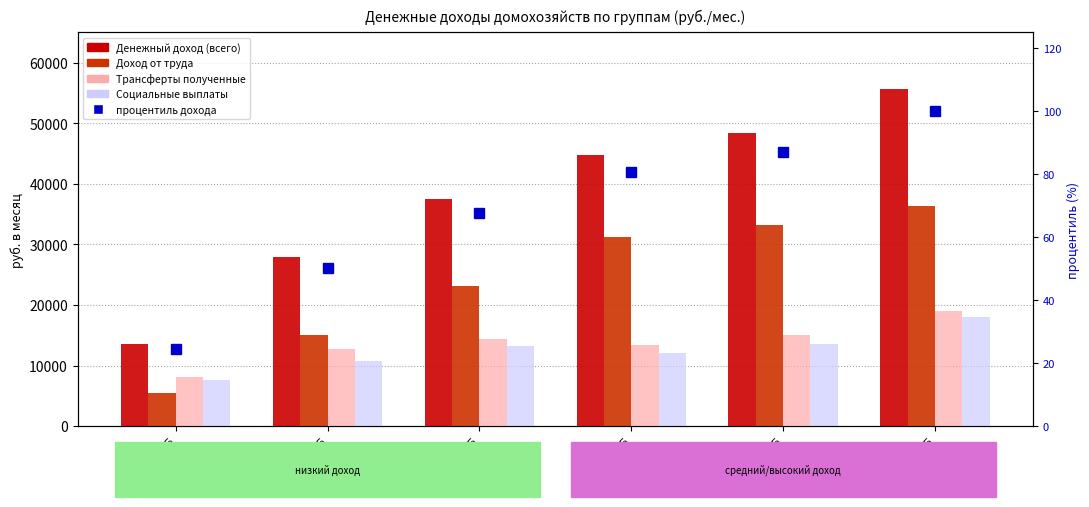

Which series changed the most between 0,75-1,0 ГБ and 1,0-1,25 ГБ?

Доход от труда